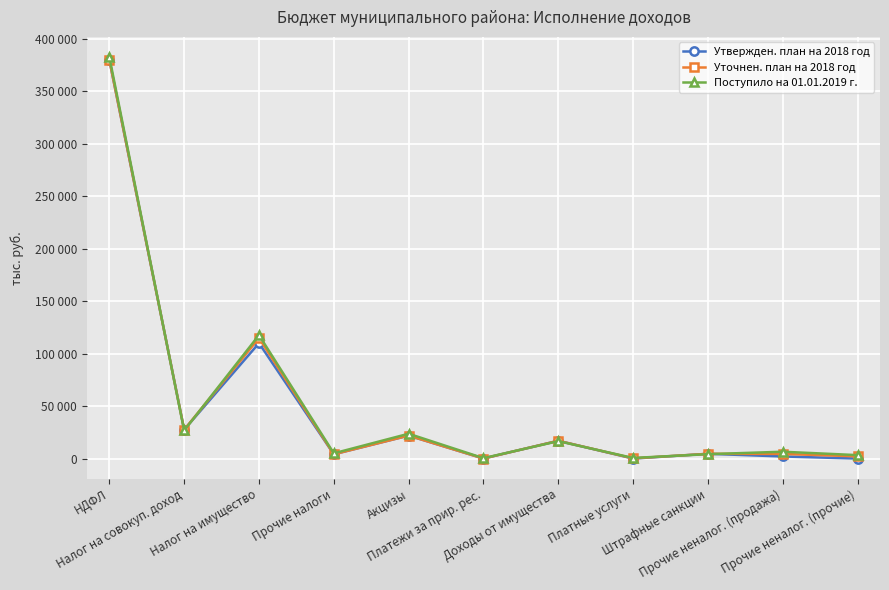

What is the difference between the maximum and minimum values in the Поступило на 01.01.2019 г. series?

382261